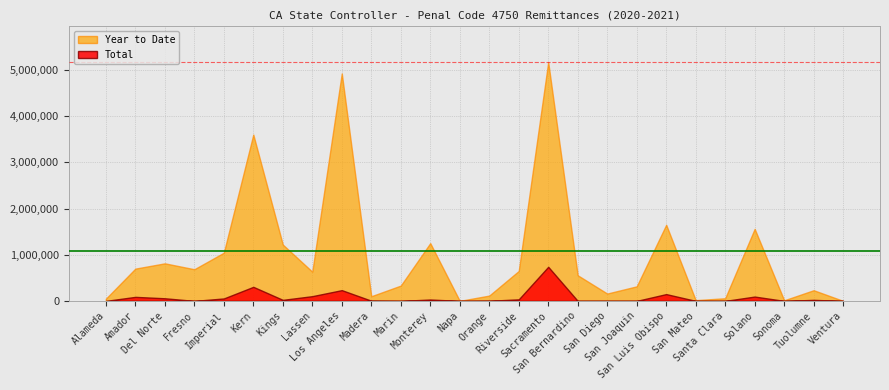

What is the approximate value of Year to Date at San Diego?

158858